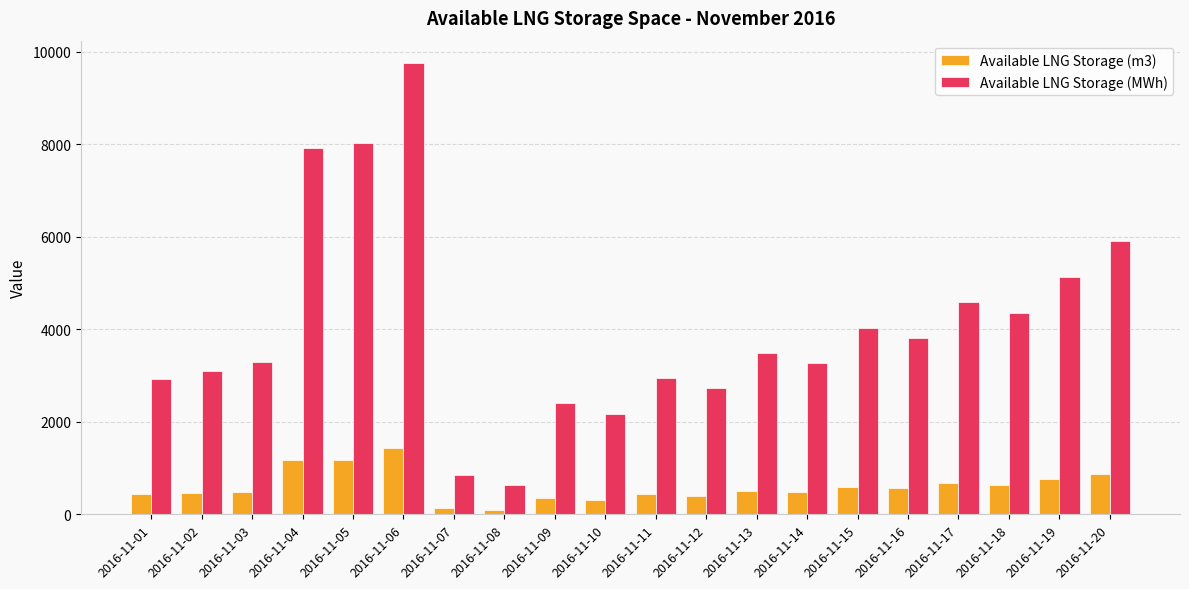

At which label does Available LNG Storage (m3) first exceed 514?

2016-11-04